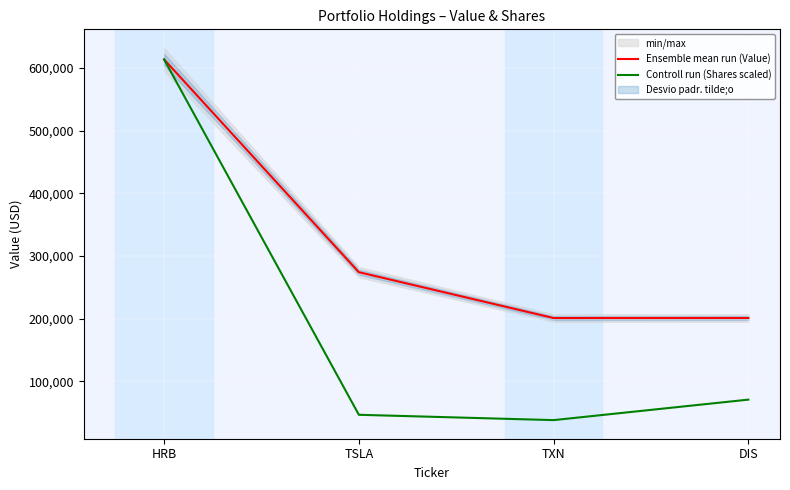

At which label does Controll run (Shares scaled) reach its minimum?

TXN